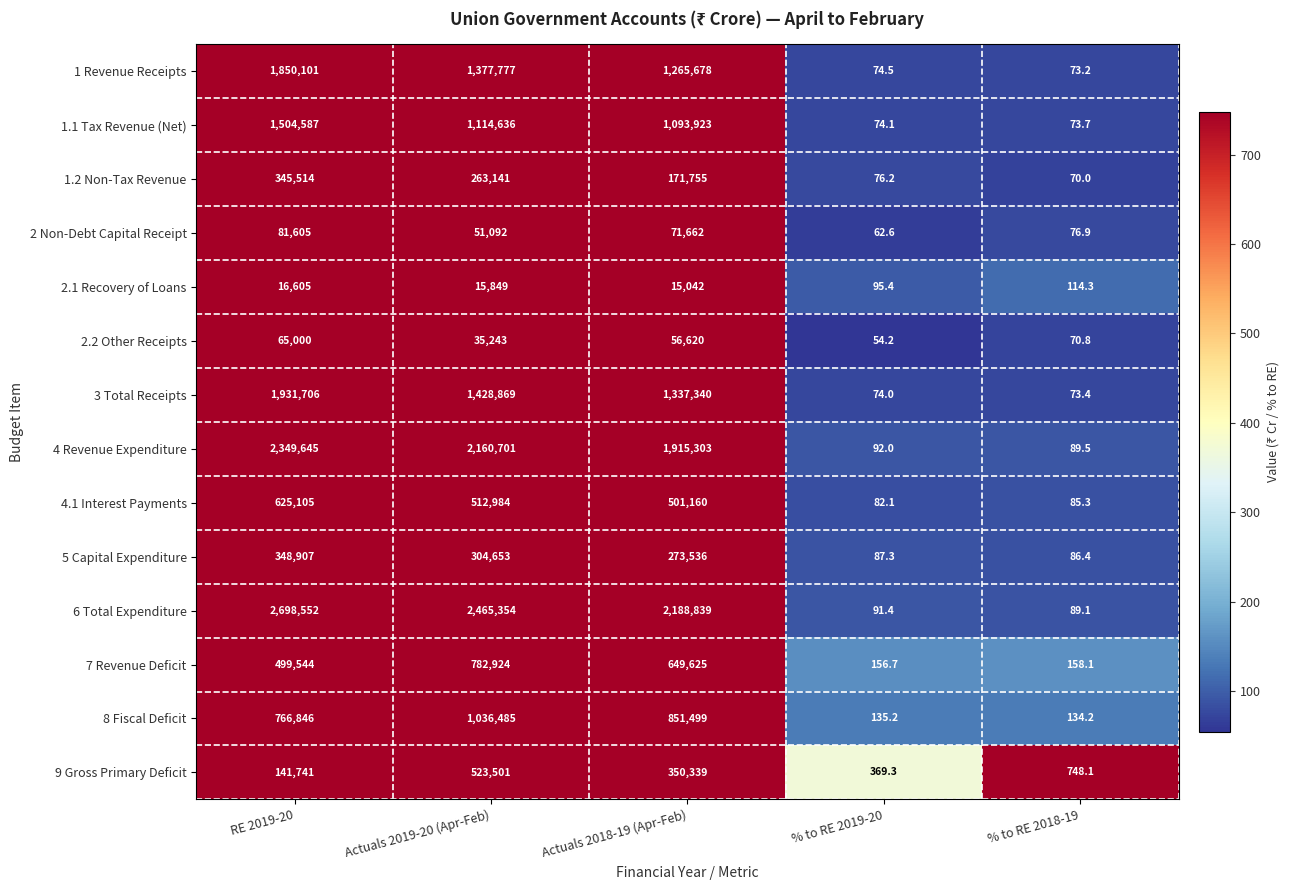

Which series changed the most between Actuals 2019-20 (Apr-Feb) and % to RE 2019-20?

6 Total Expenditure